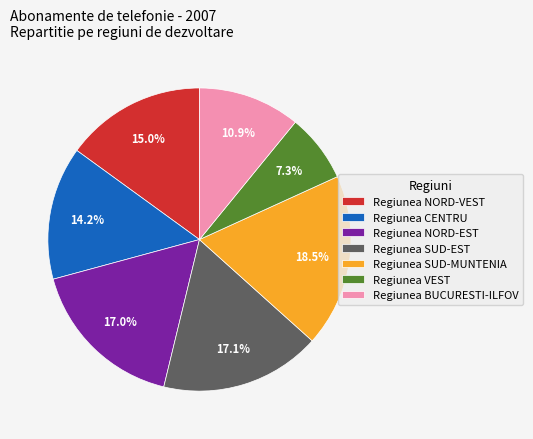

What is the smallest slice in the pie chart?

Regiunea VEST